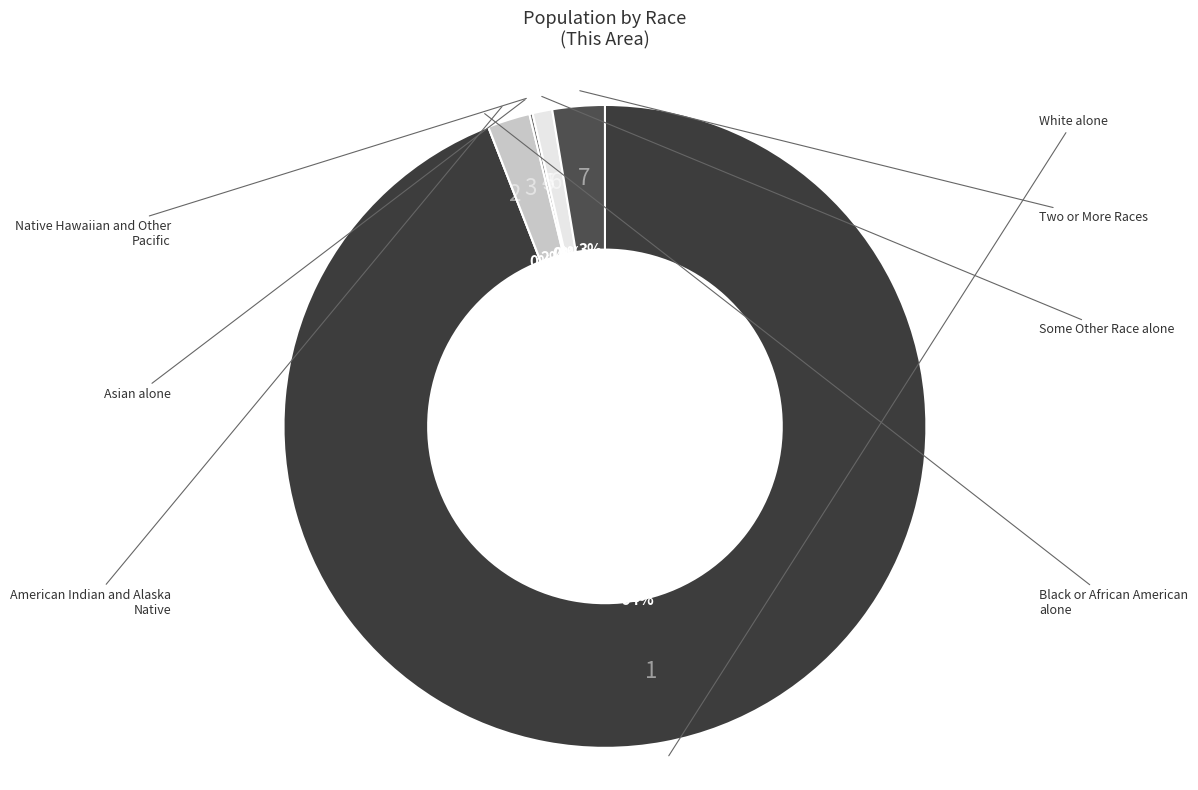

What is the majority slice?

White alone